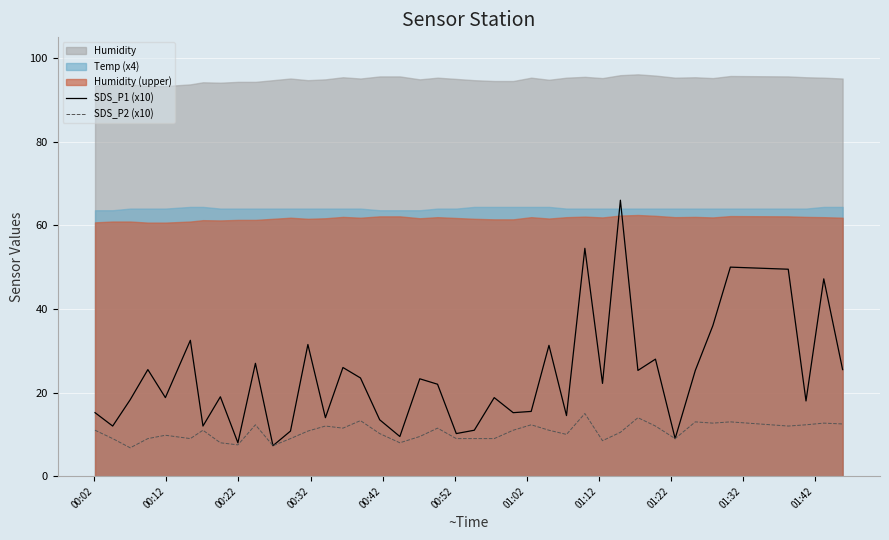

What is the highest value of the SDS_P2 (x10) series?

15.0